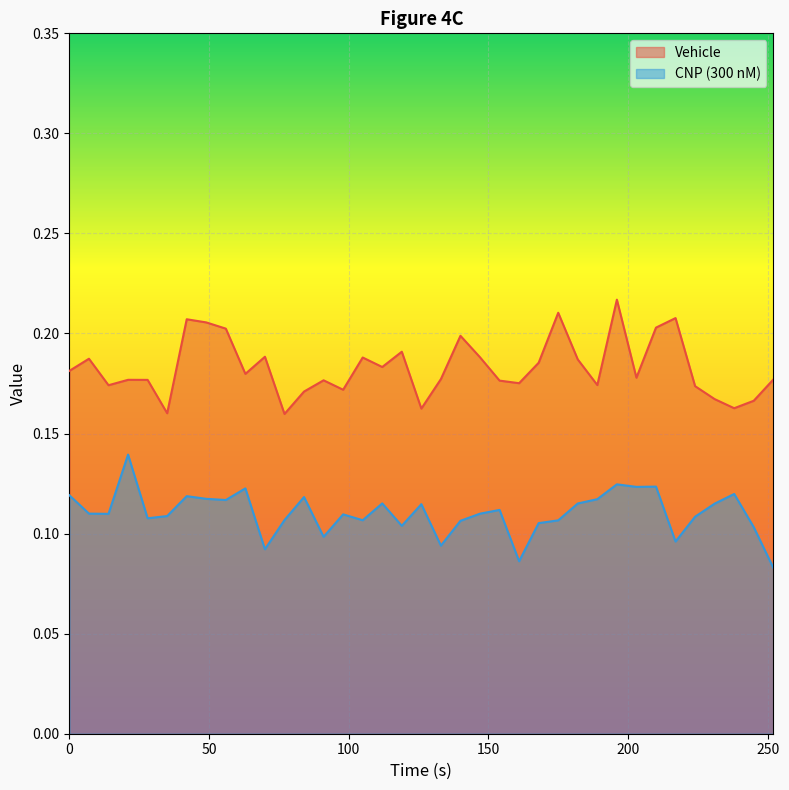

Is it true that CNP (300 nM) equals 0.1 at 217?

False